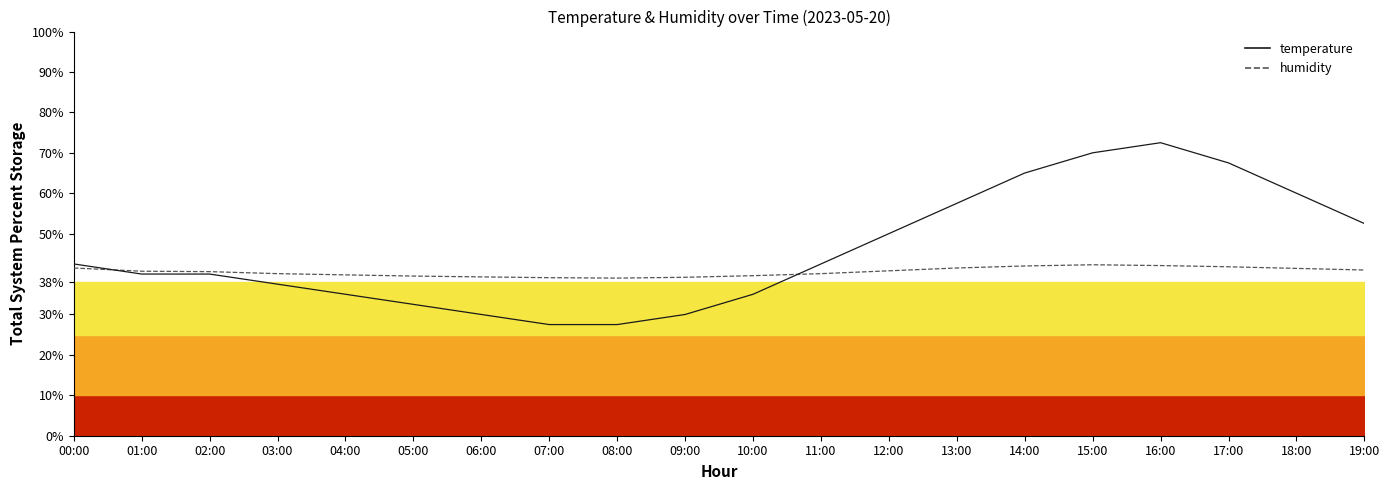

What is the minimum value shown in the chart?

27.5